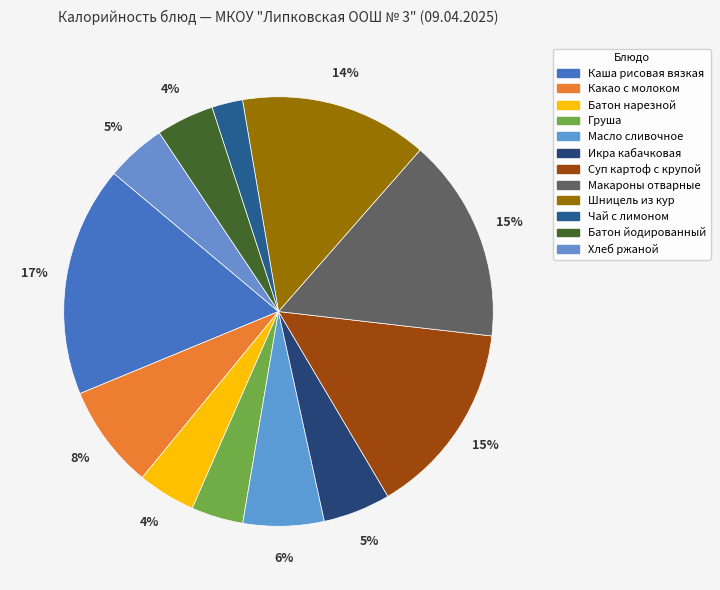

What percentage is the Чай с лимоном slice, to the nearest percent?

2%